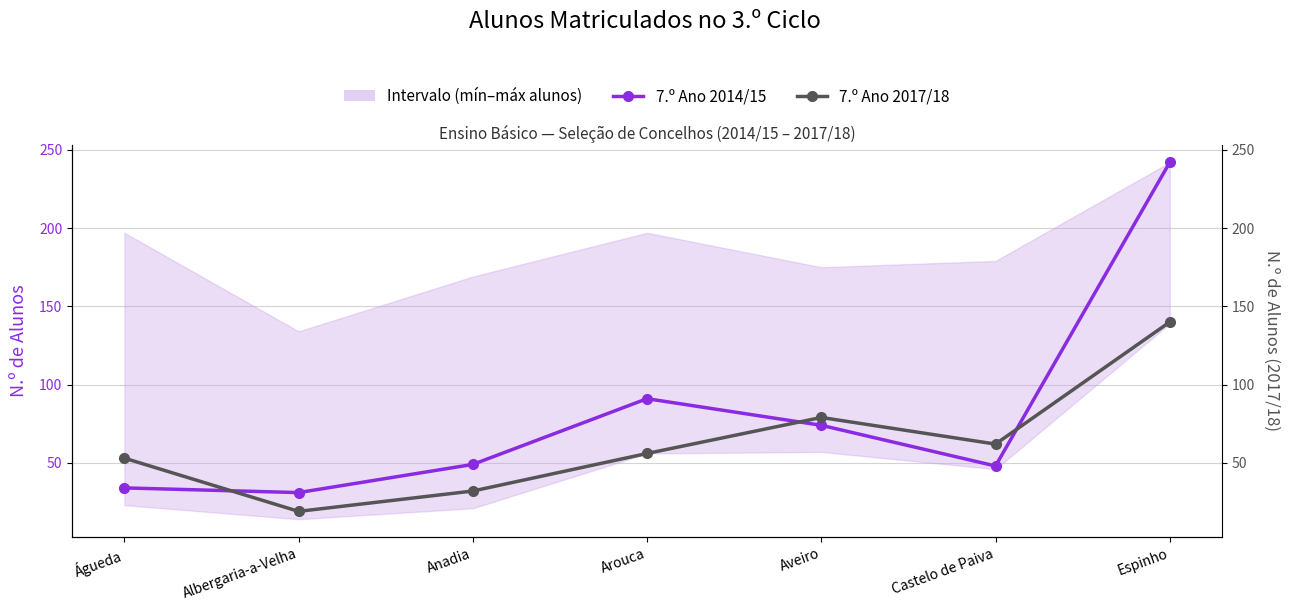

True or false: 7.º Ano 2014/15 and 7.º Ano 2017/18 intersect in this chart.

True